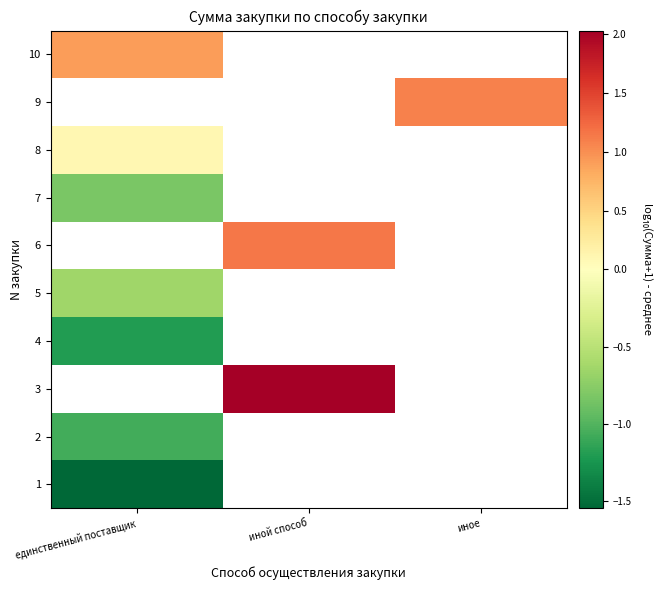

Between иной способ and иное, which is larger?

иное